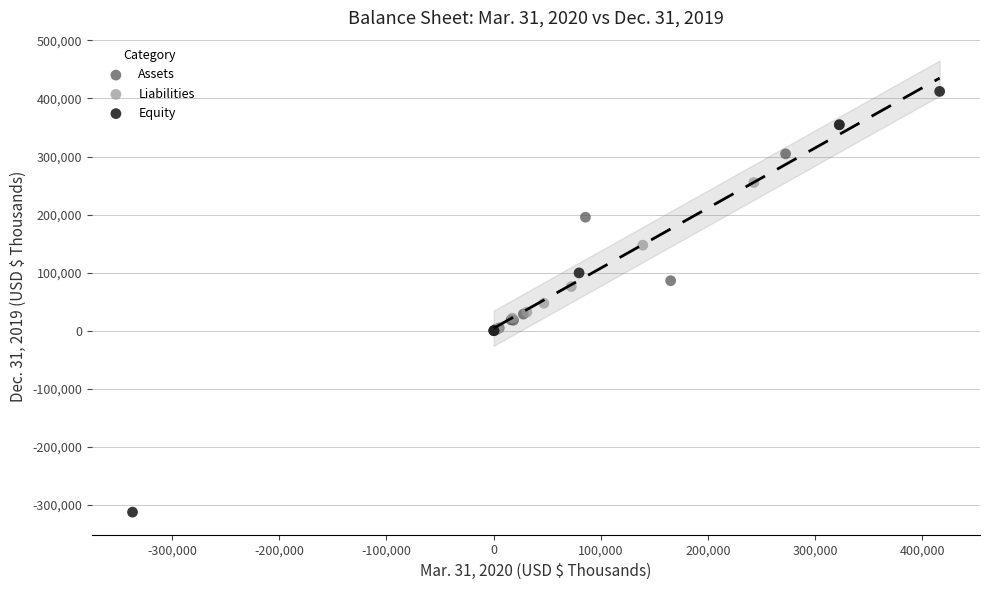

Which series has the widest spread of Y values?

Equity